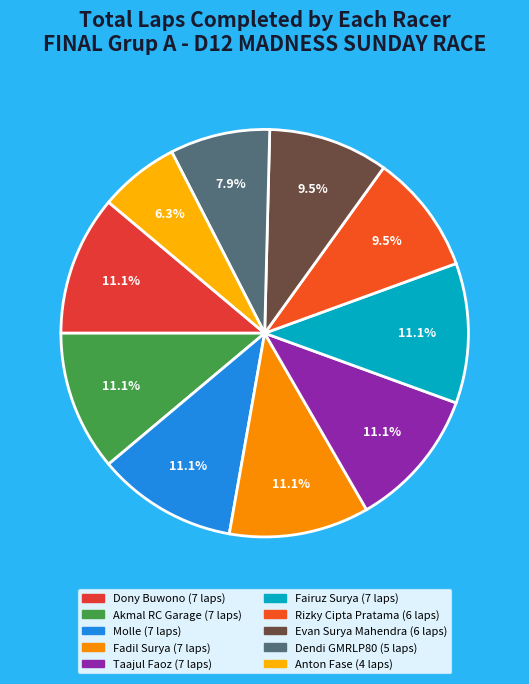

What percentage do Evan Surya Mahendra and Taajul Faoz together represent?

20.6%